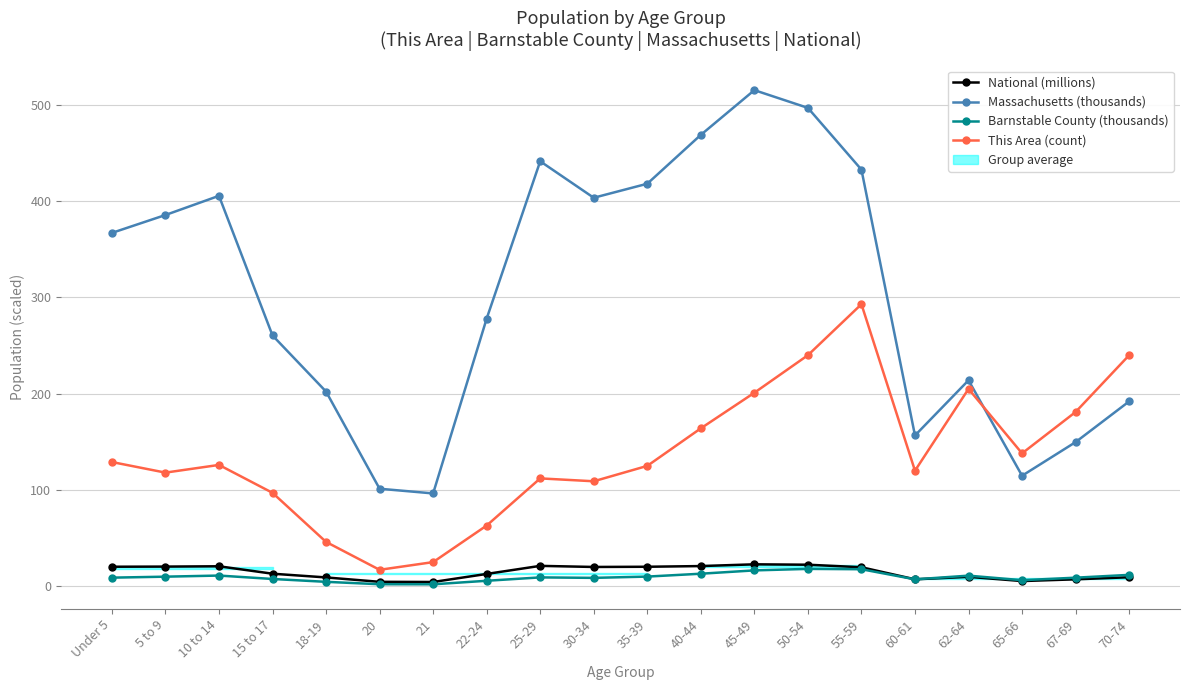

Read the National (millions) value at 18-19.

9.1